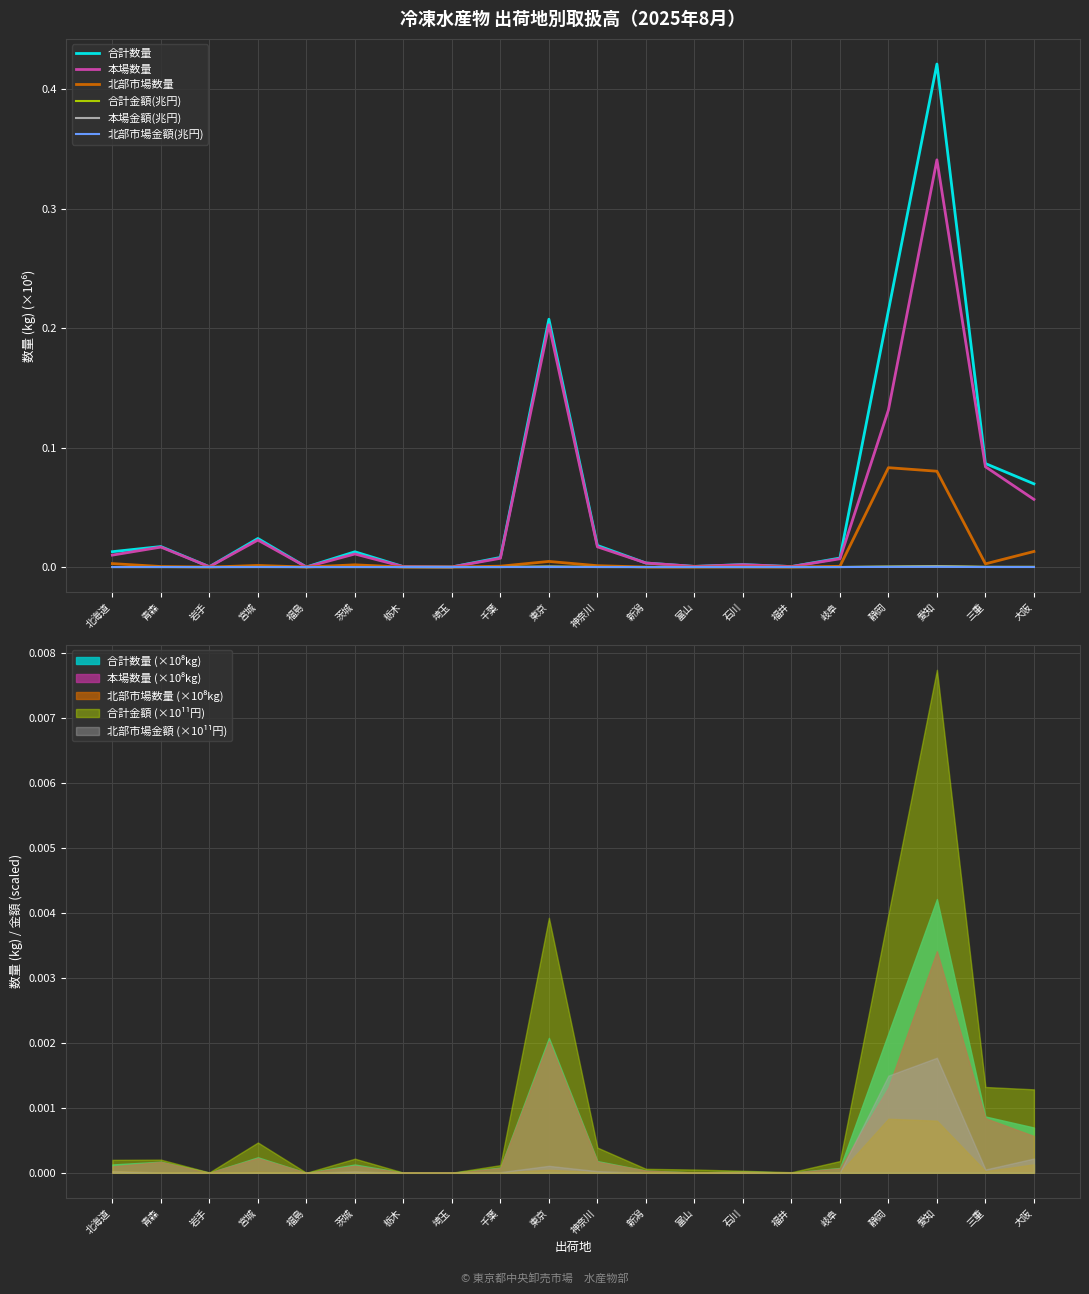

Does the chart display data point markers on the line(s)?

No